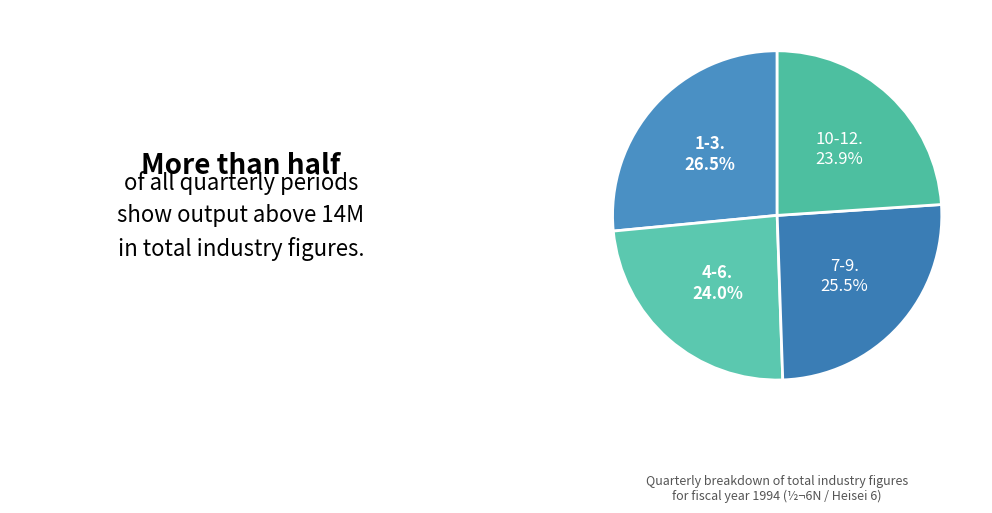

How many segments does this pie chart have?

4